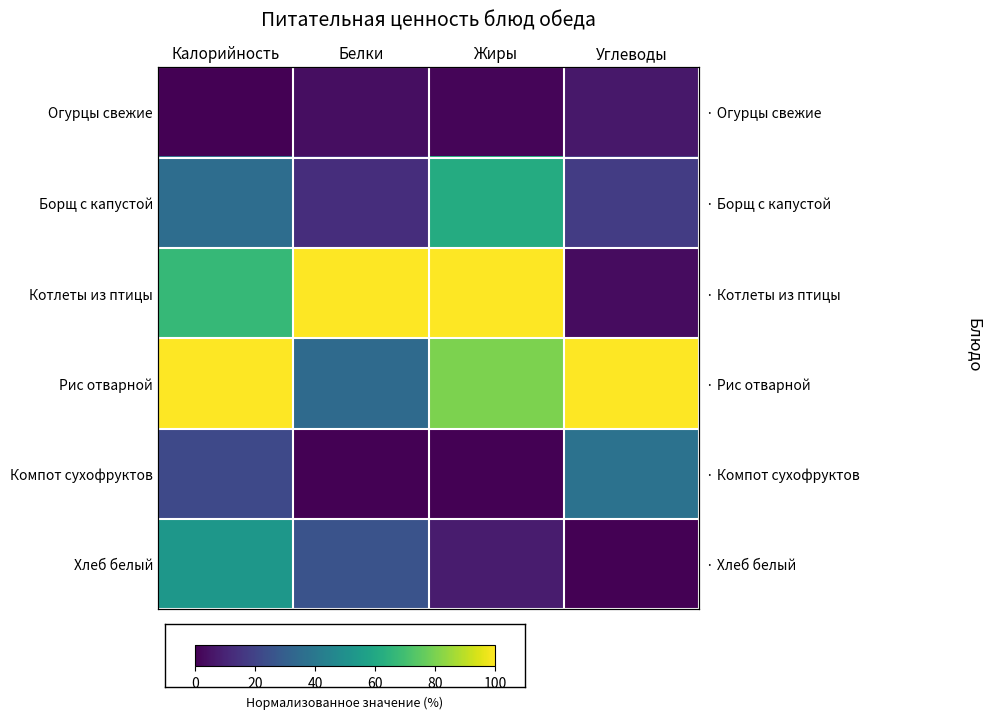

At how many categories does at least one series exceed 27?

4